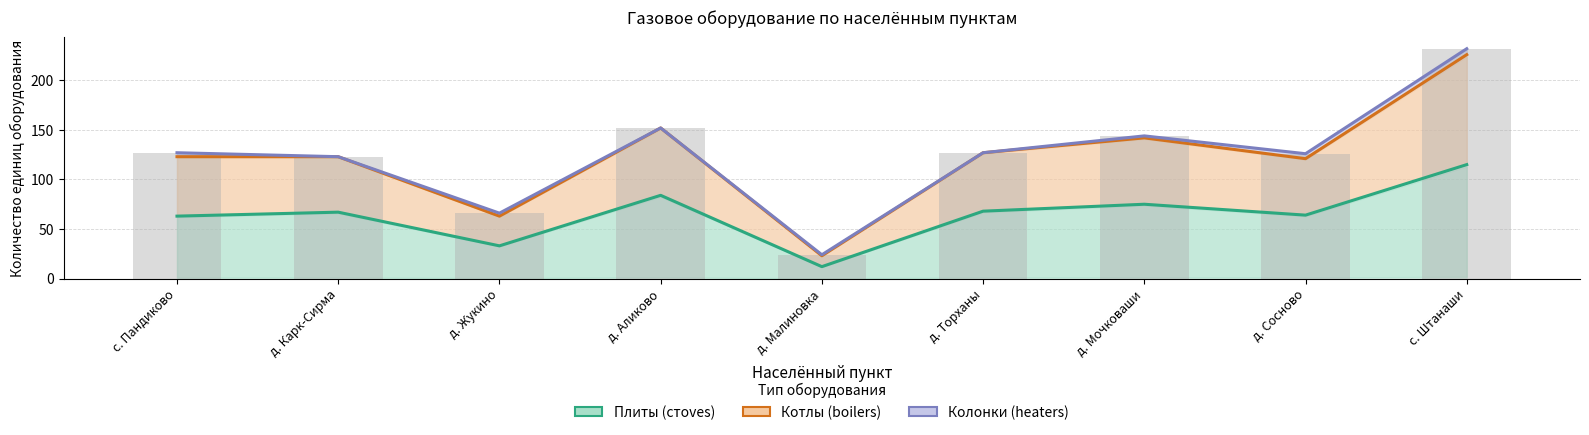

What is the average value of the Плиты (стoves) series?

65